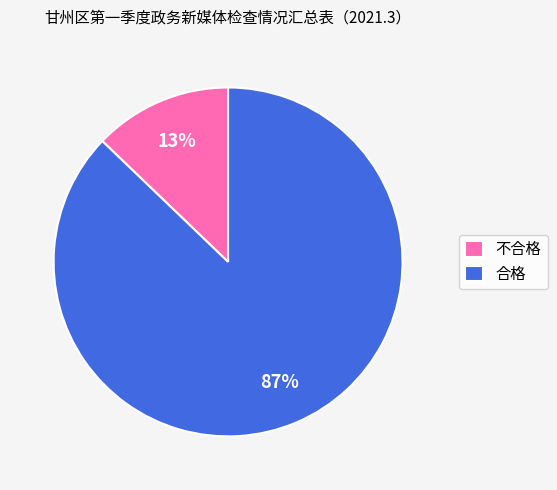

Is the sum of 不合格 and 合格 greater than half?

Yes